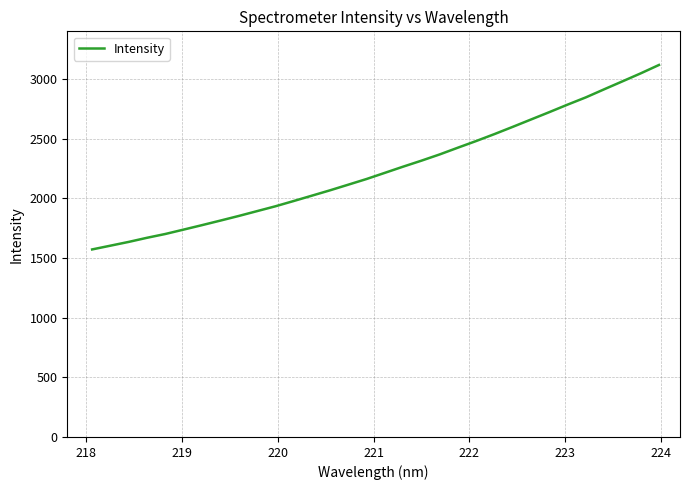

What is the greatest value displayed?

3118.0